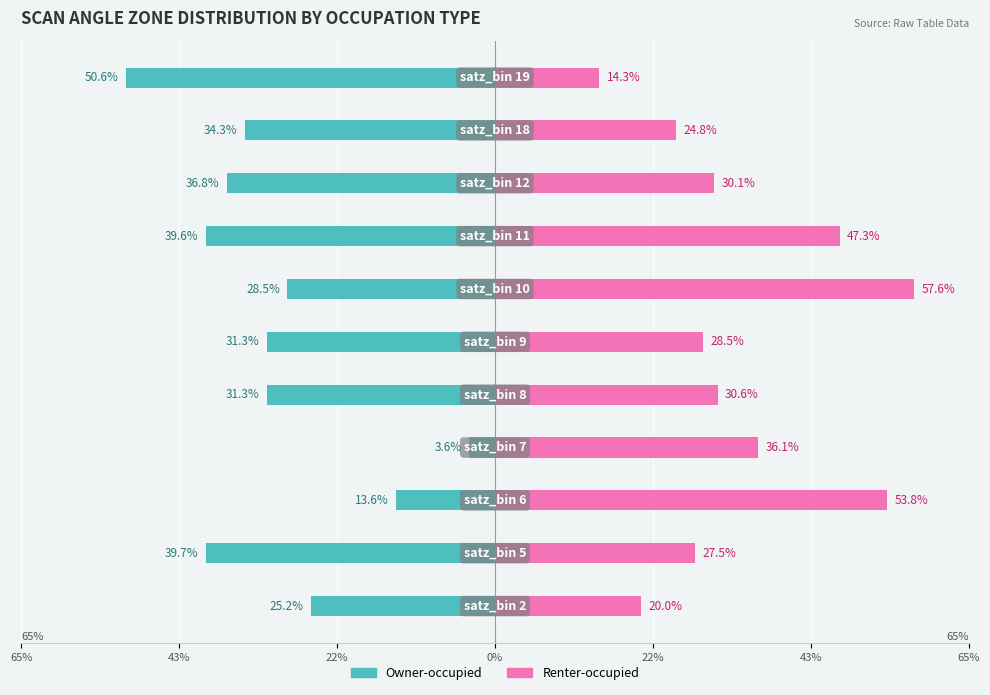

Which series has the largest total across all categories?

Renter-occupied